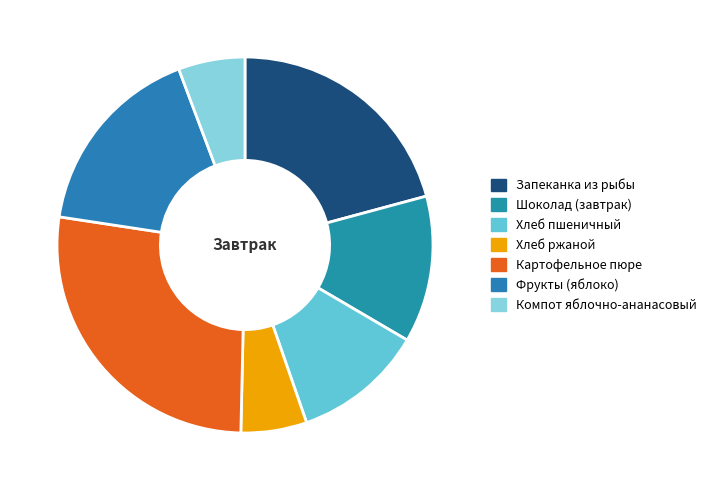

To the nearest percent, what is the average slice percentage?

14%